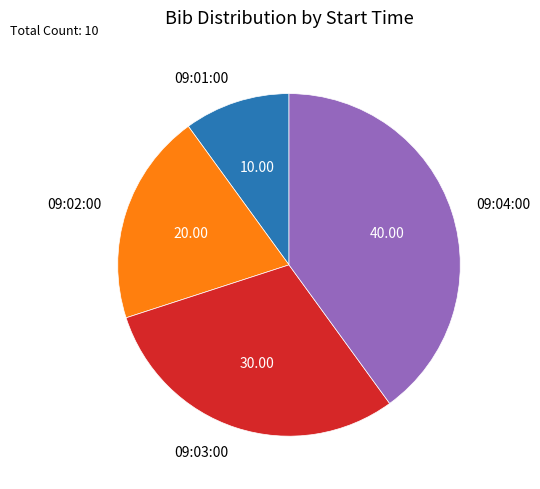

What is the ratio of the value at 09:02:00 to the value at 09:04:00?

0.5